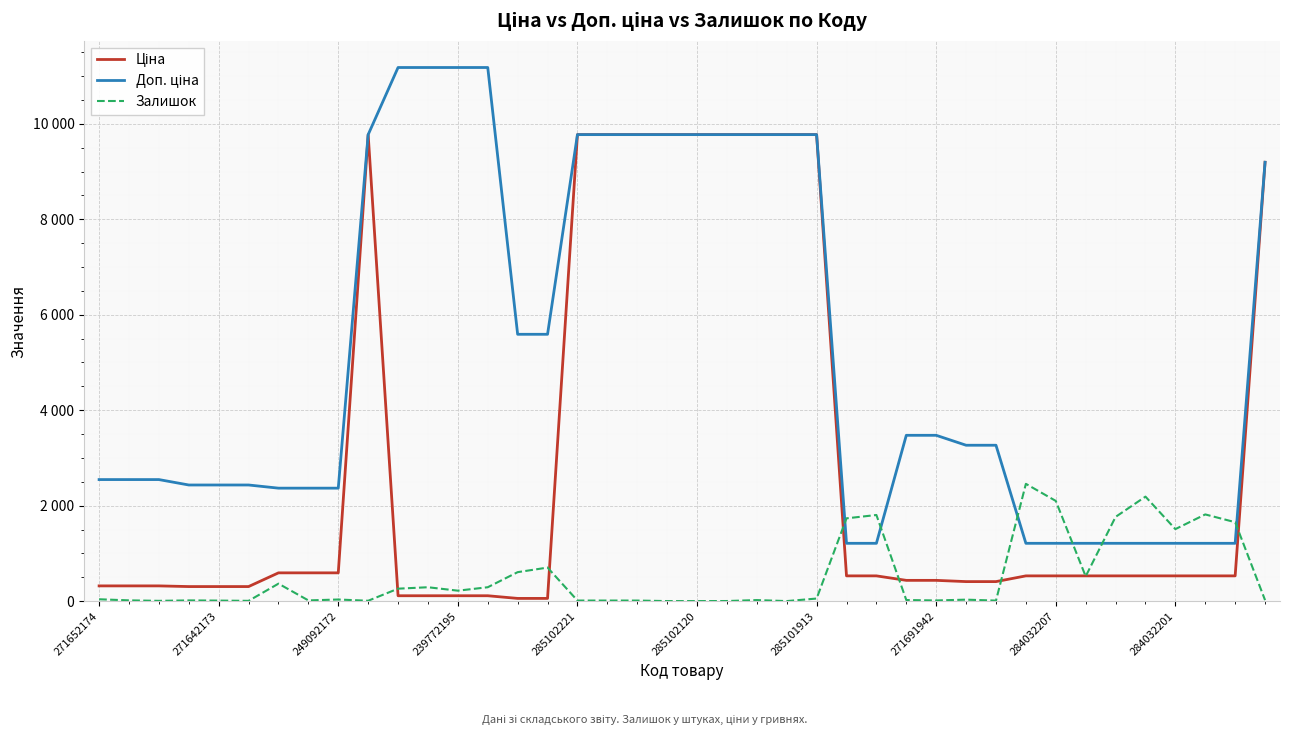

Does the chart display data point markers on the line(s)?

No